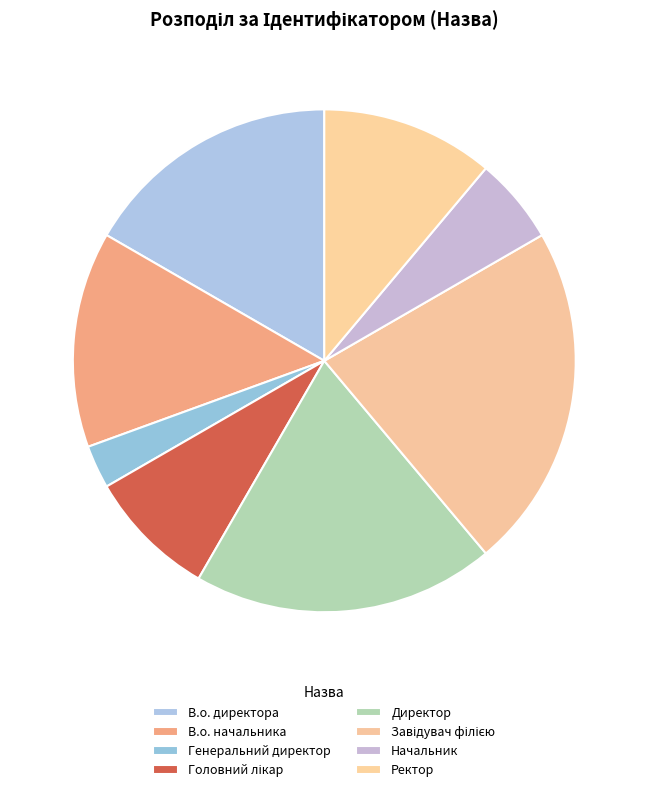

True or false: Директор accounts for 11% of the total.

False